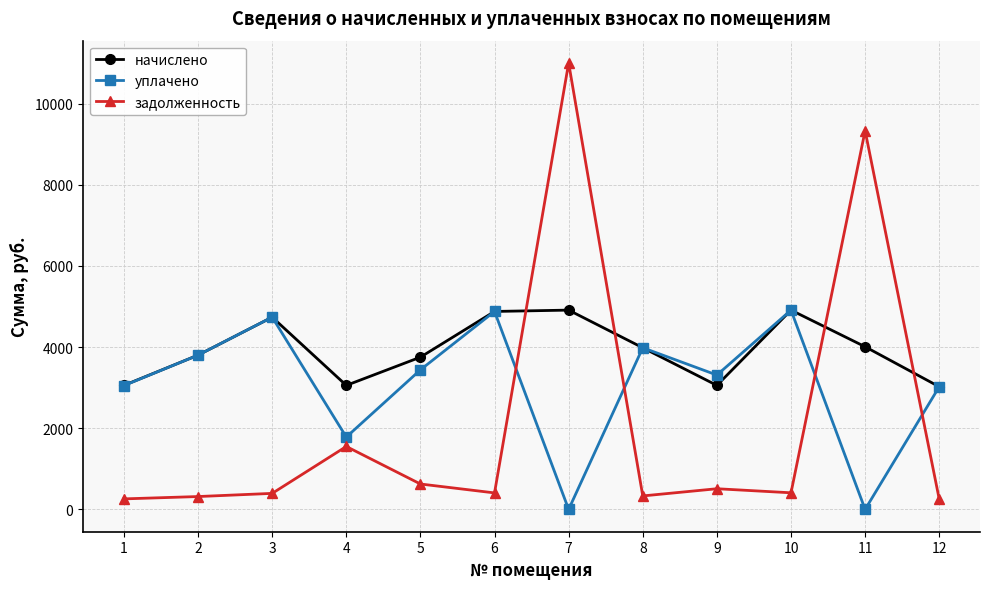

Which series has the largest total across all categories?

начислено